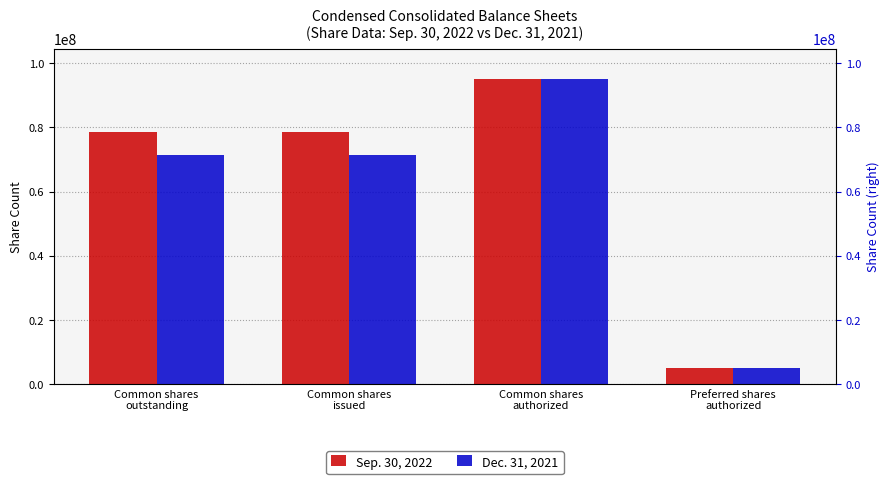

What value does the Sep. 30, 2022 series have at Common shares
outstanding, to the nearest 10?

78591670